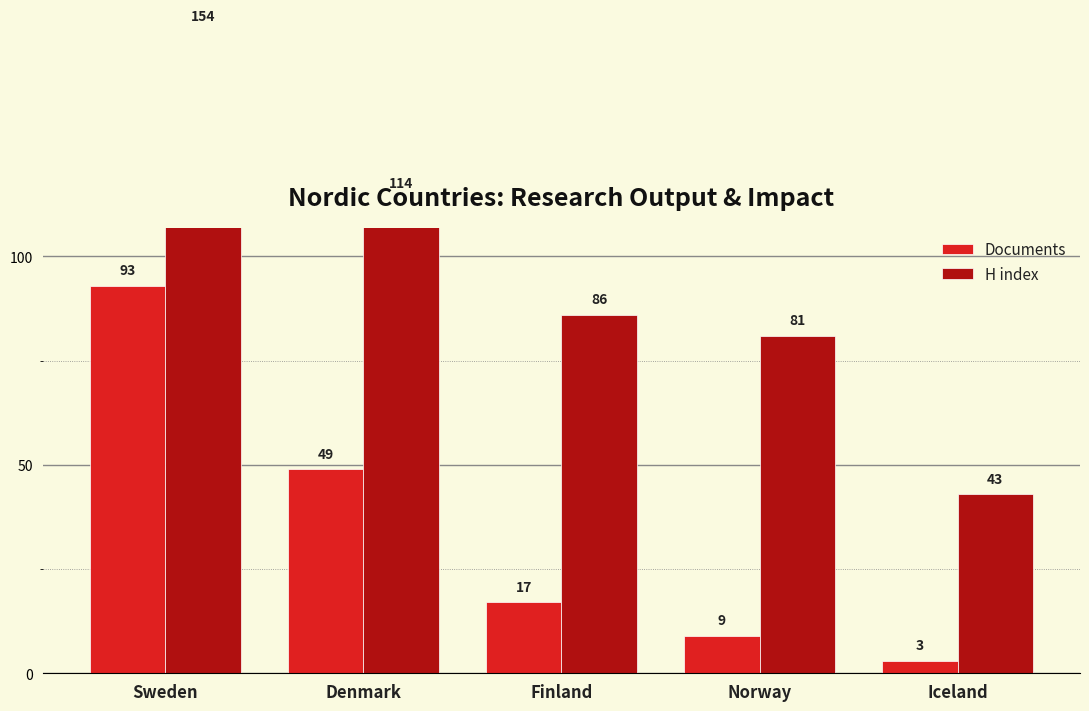

What is the approximate value of Documents at Iceland?

3